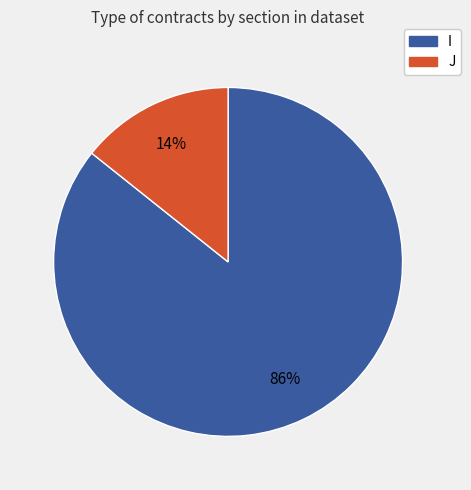

Which slice is the largest?

I